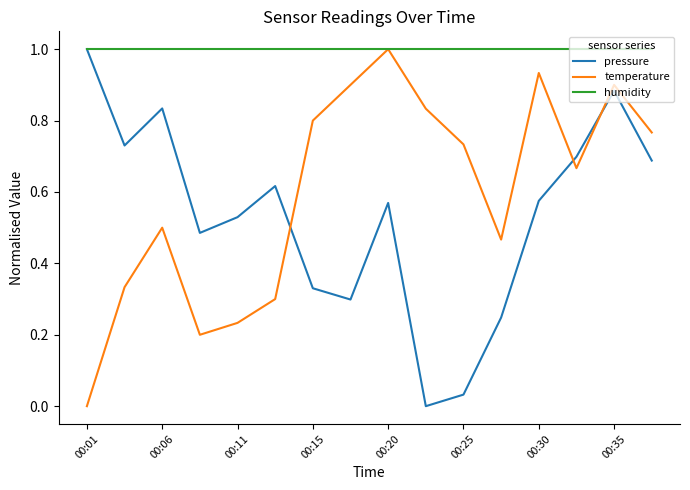

Which series ends up on top after the final intersection of temperature and pressure?

temperature